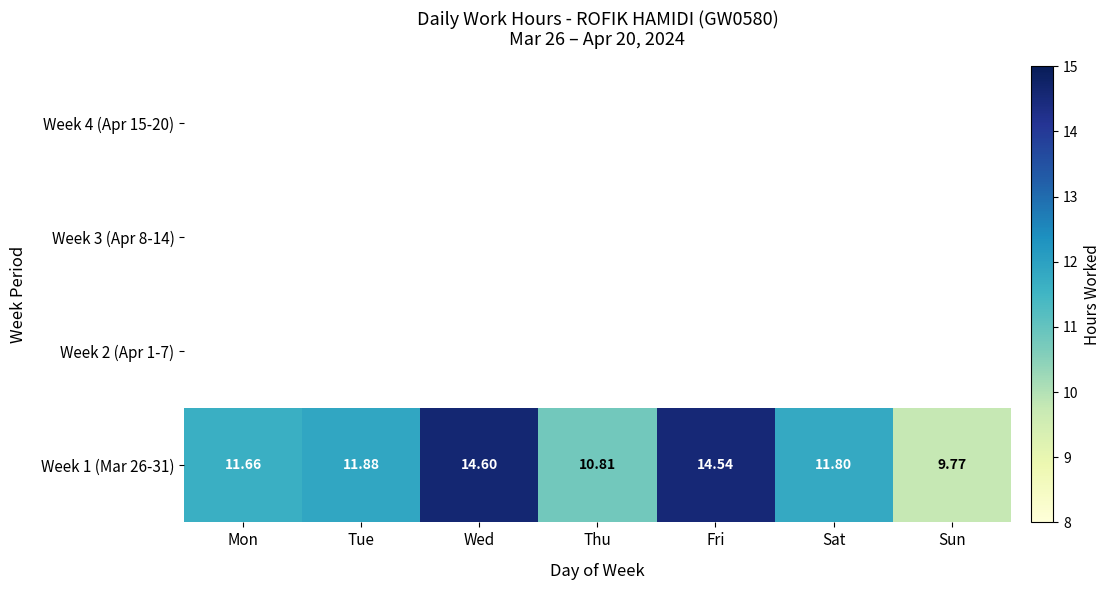

At which label does Week 1 (Mar 26-31) reach its peak?

Wed